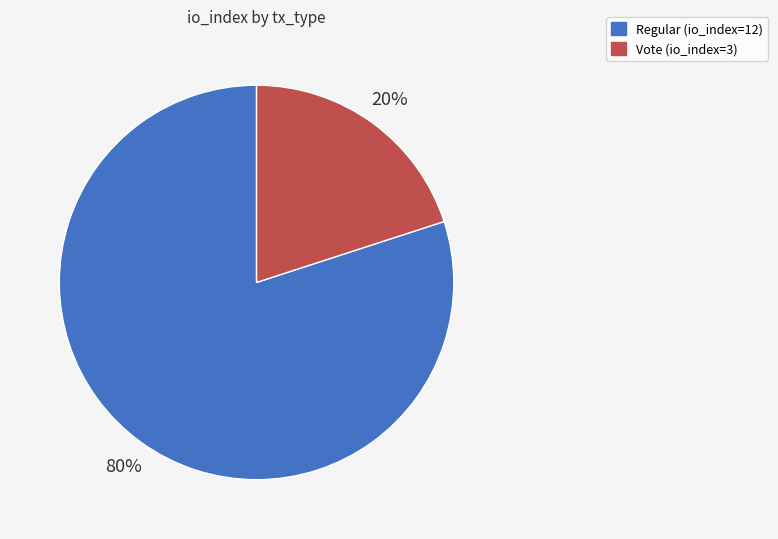

How many slices are in this pie chart?

2